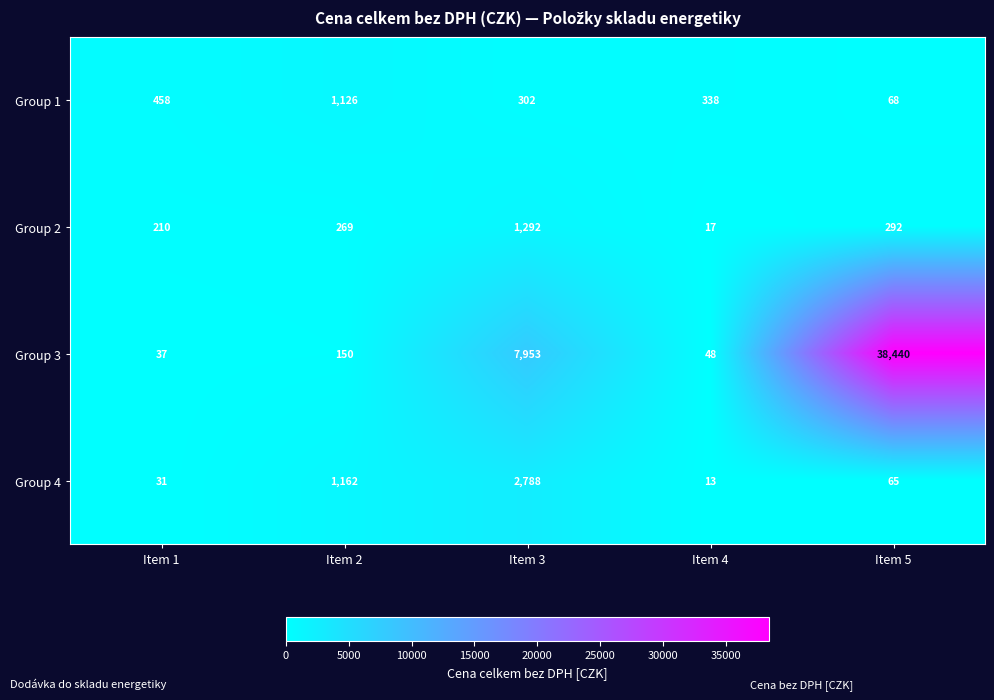

Count the number of categories in the chart.

5